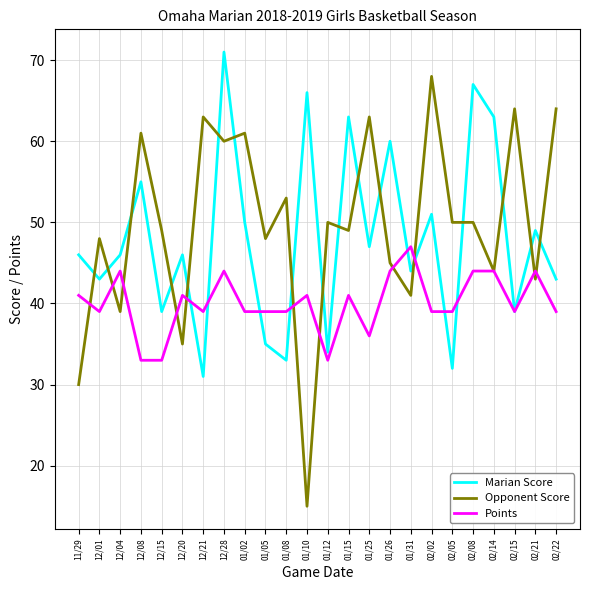

At which category does Marian Score reach its first local valley?

12/01